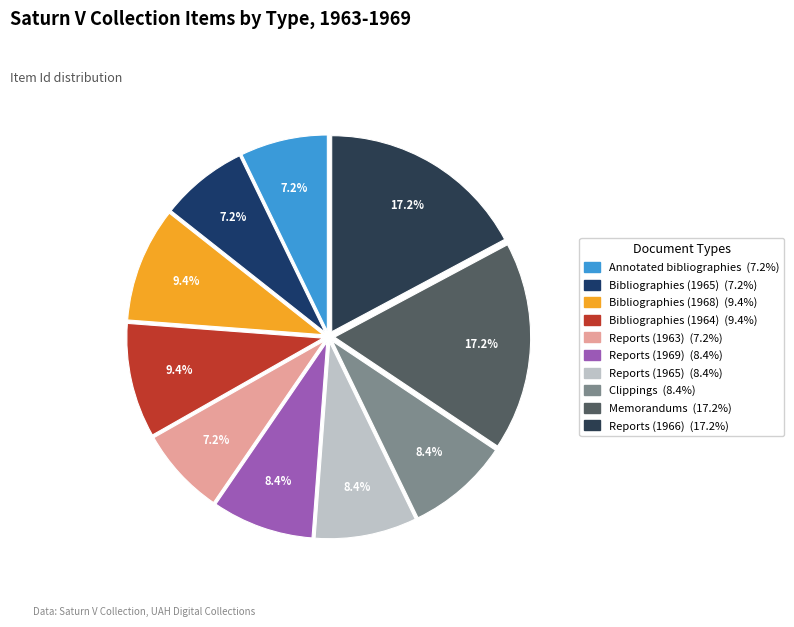

How many segments does this pie chart have?

10